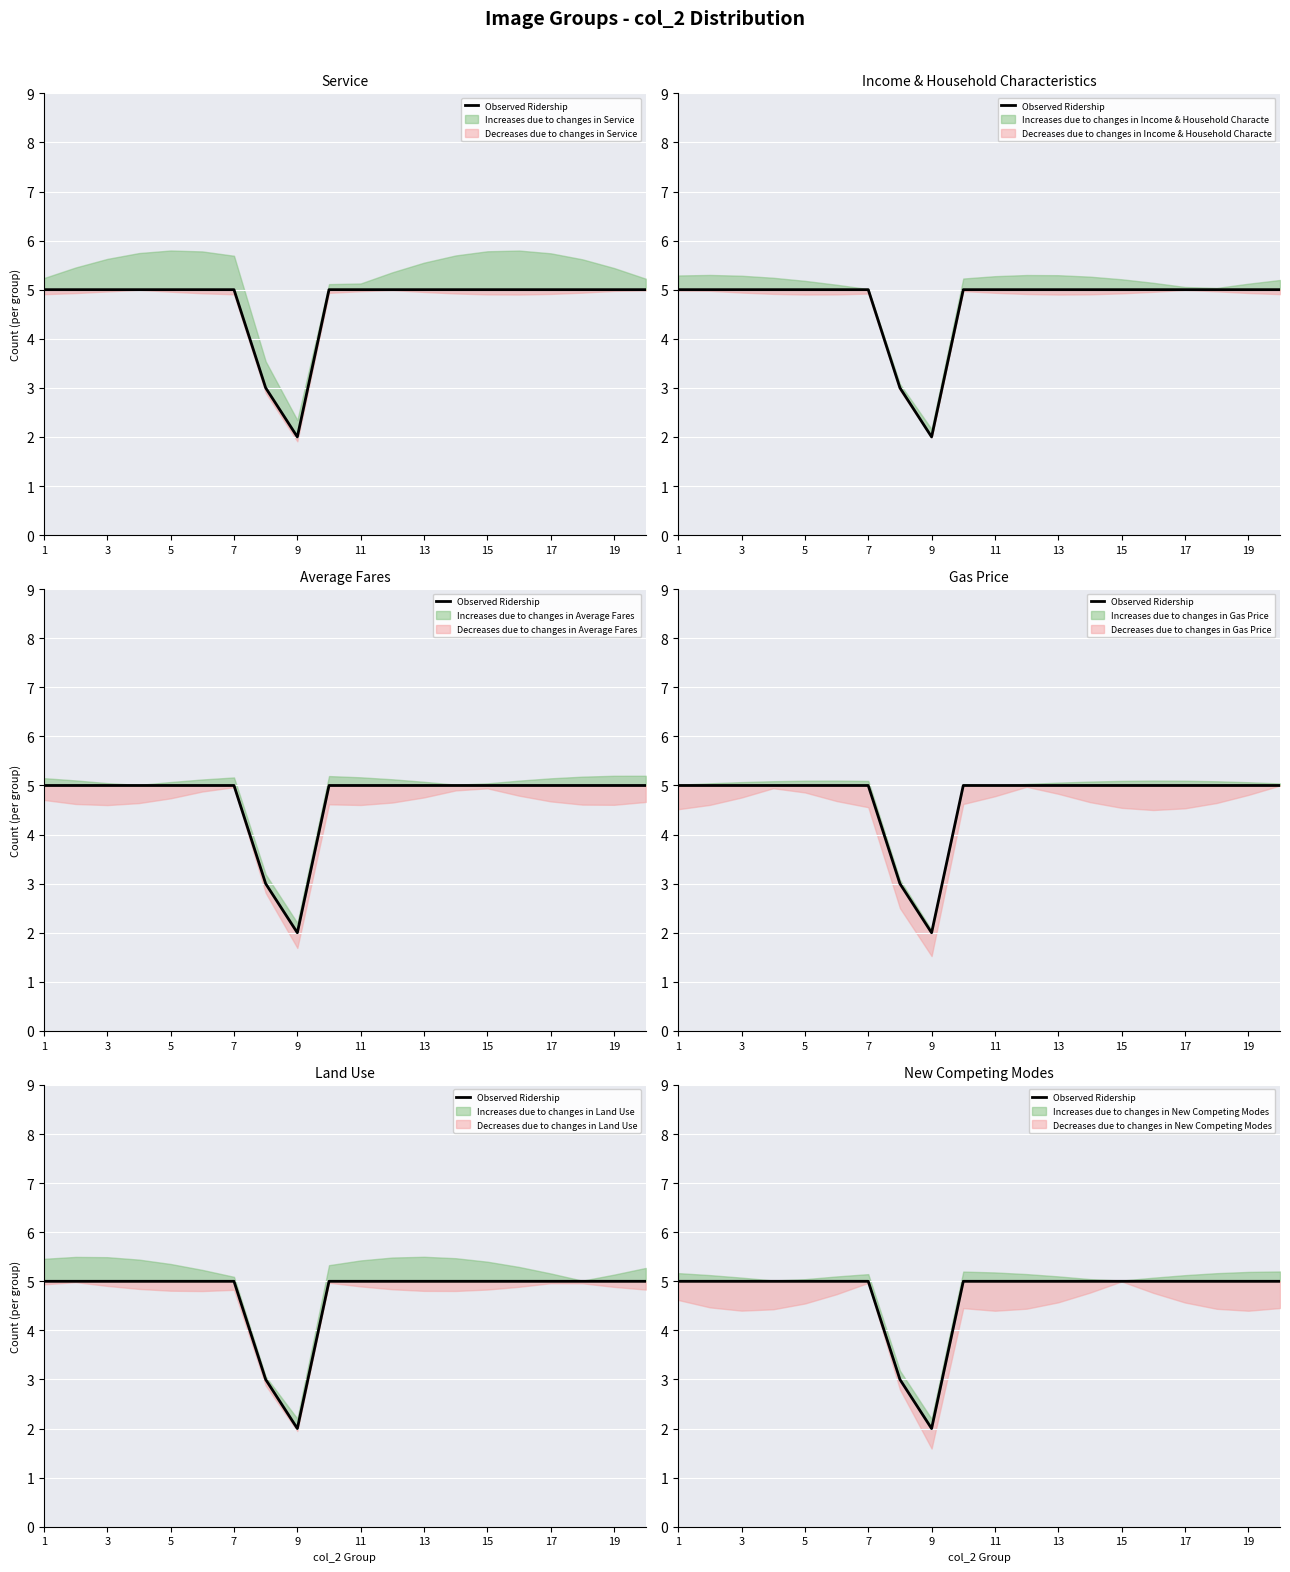

How many data points does each series have?

20